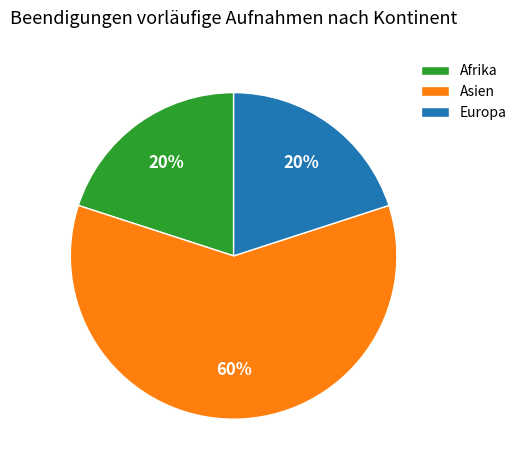

True or false: Asien accounts for 48% of the total.

False